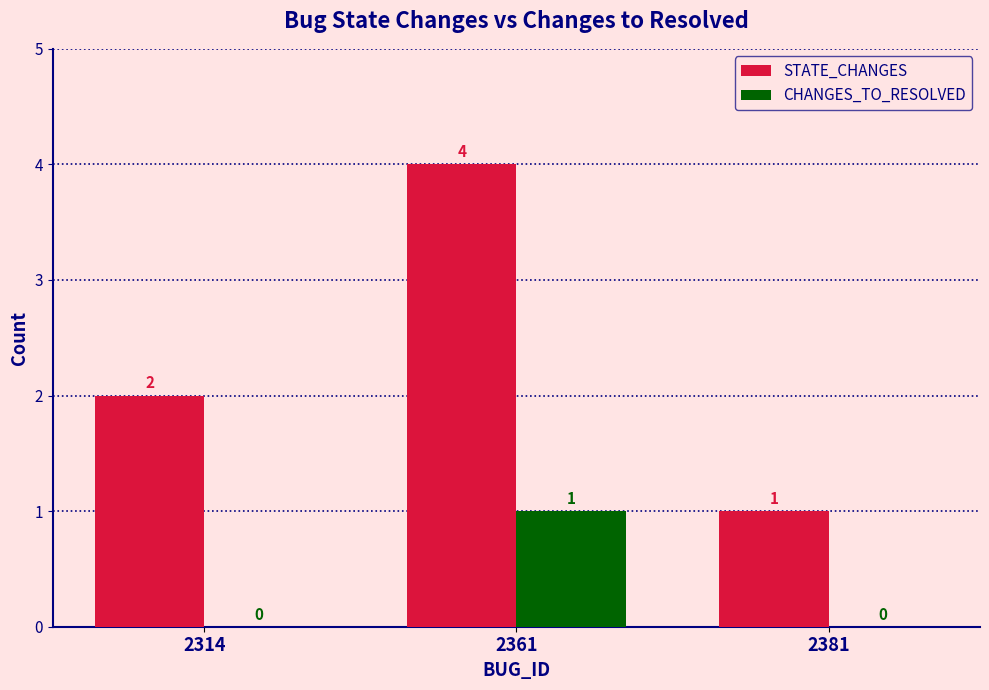

The STATE_CHANGES series shows 1 at 2361. True or false?

False